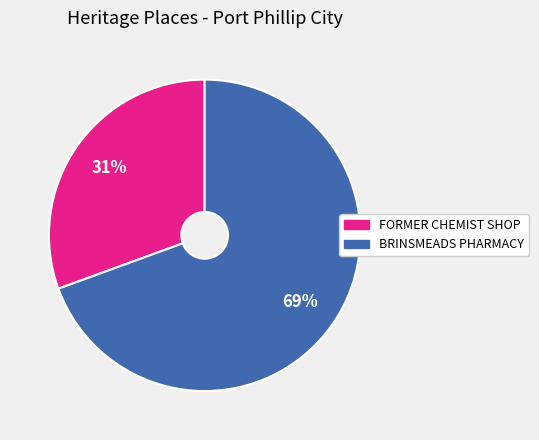

To the nearest percent, what portion does FORMER CHEMIST SHOP represent?

31%